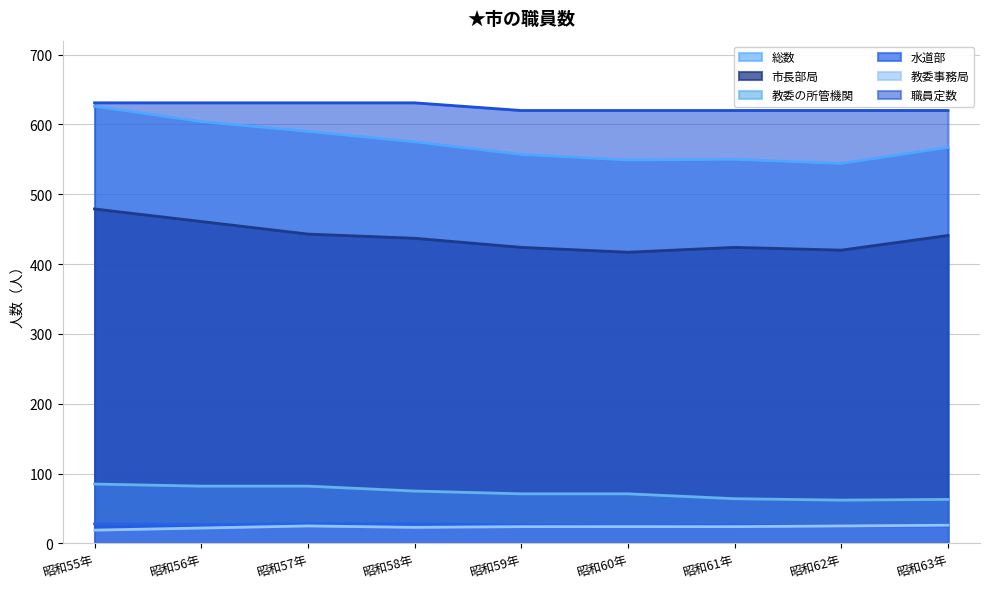

The 職員定数 series shows 631 at 昭和58年. True or false?

True